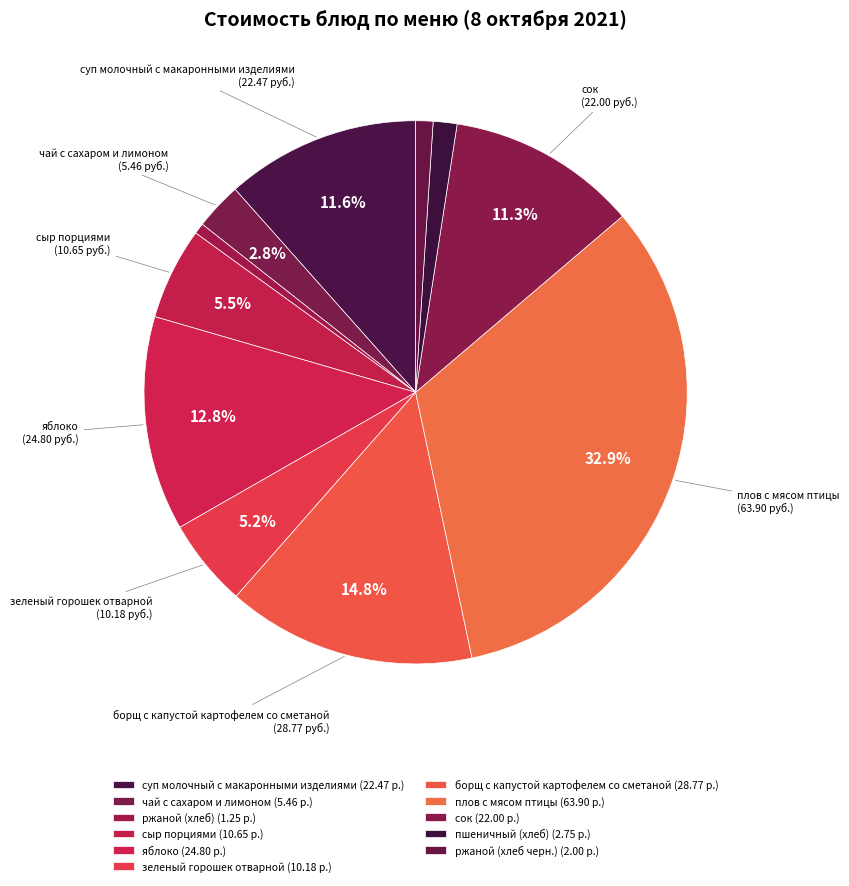

What is the change in value from ржаной (хлеб) to сыр порциями?

+9.4